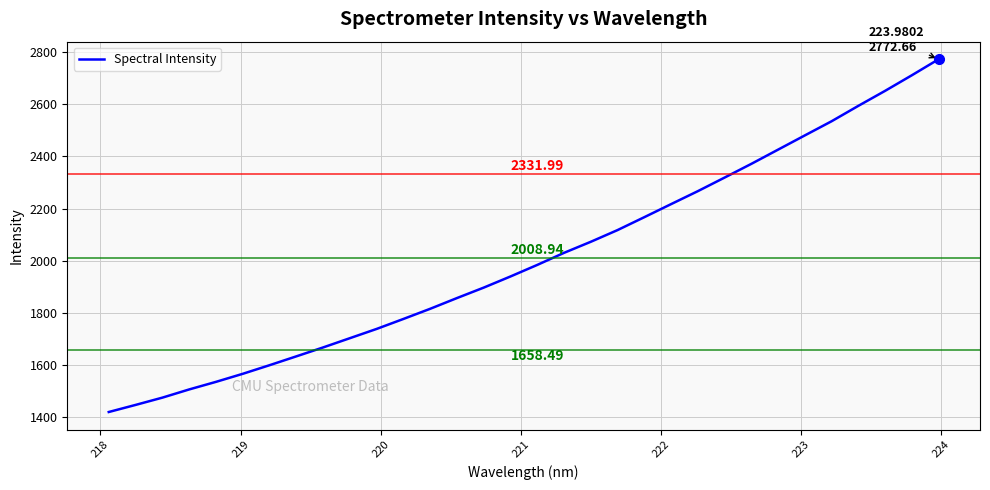

What is the sum of all values?

64286.0